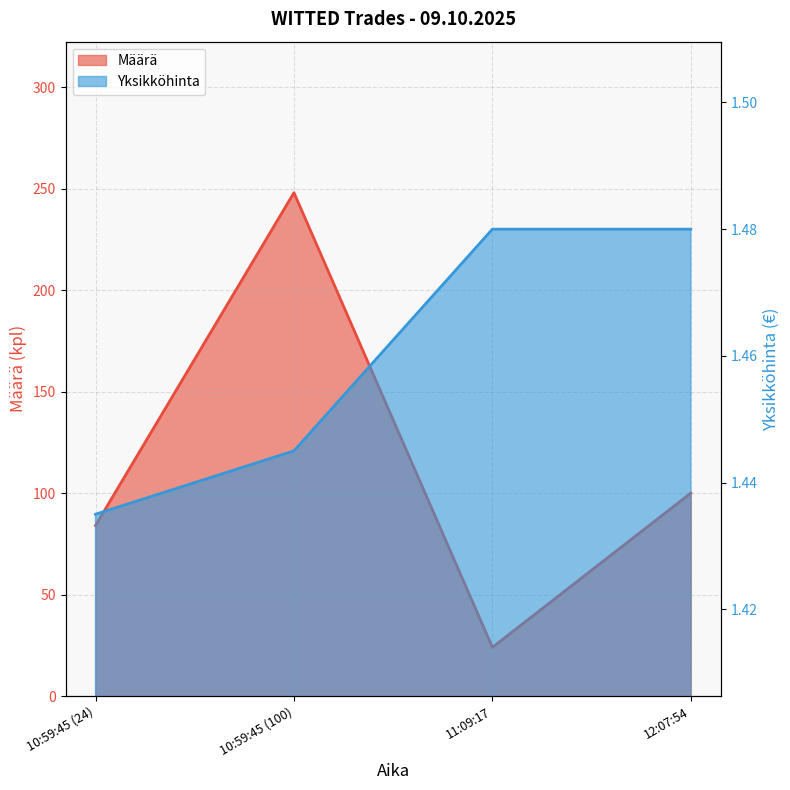

True or false: Yksikköhinta and Määrä cross at least once.

False